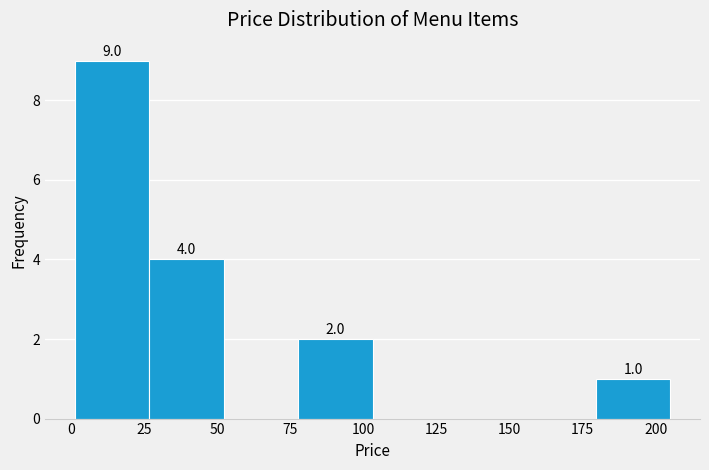

Over which range of the x-axis is the bar tallest?

0 to 25